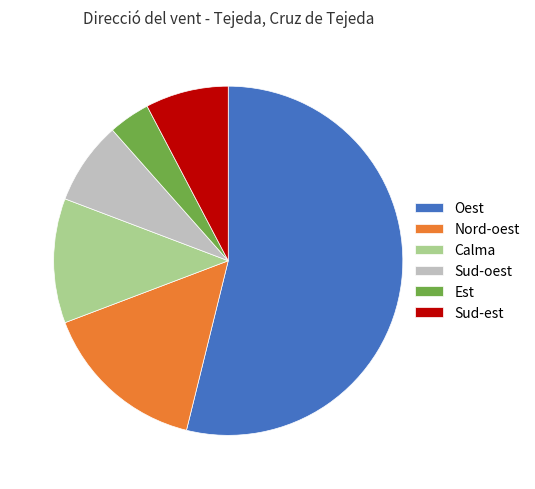

True or false: Oest accounts for 54% of the total.

True